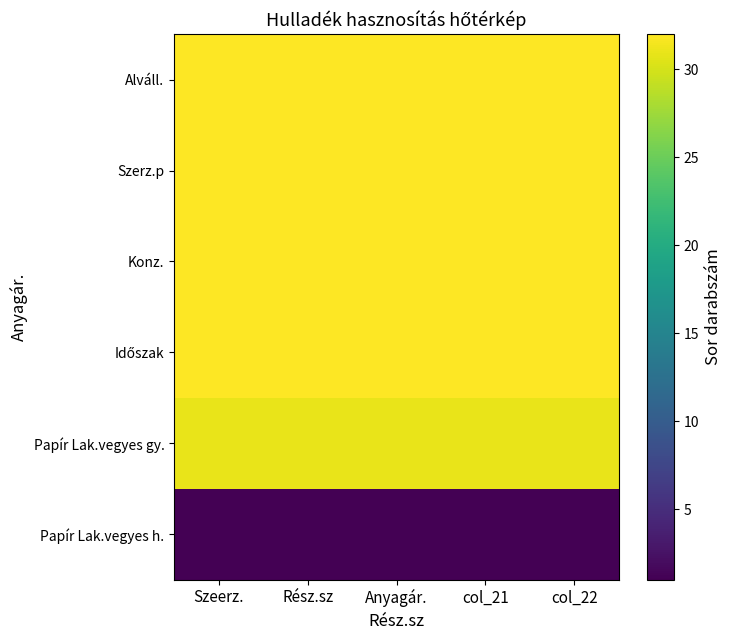

Count the number of categories in the chart.

5